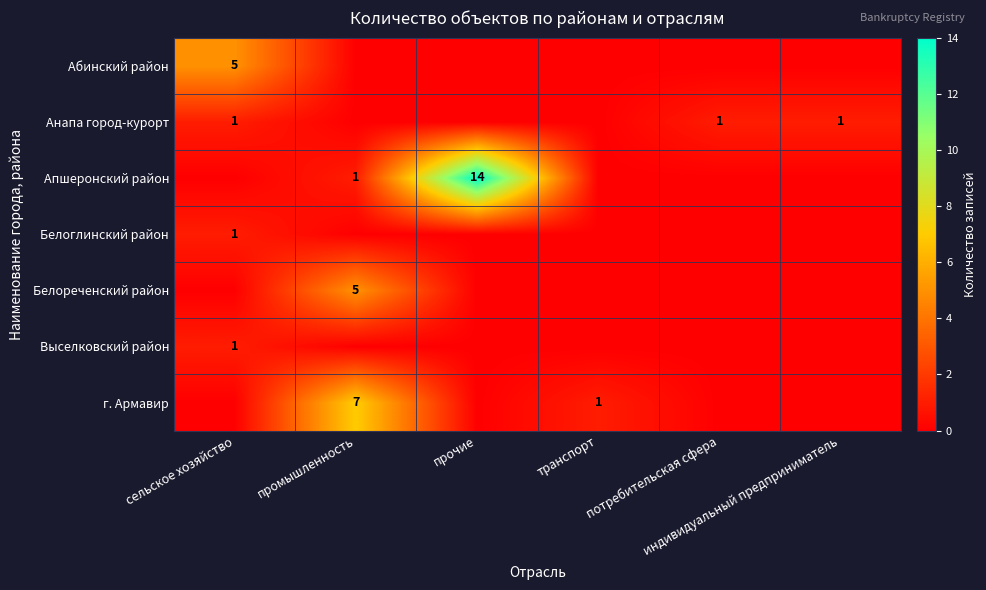

Where is г. Армавир nearest to the value 3?

транспорт